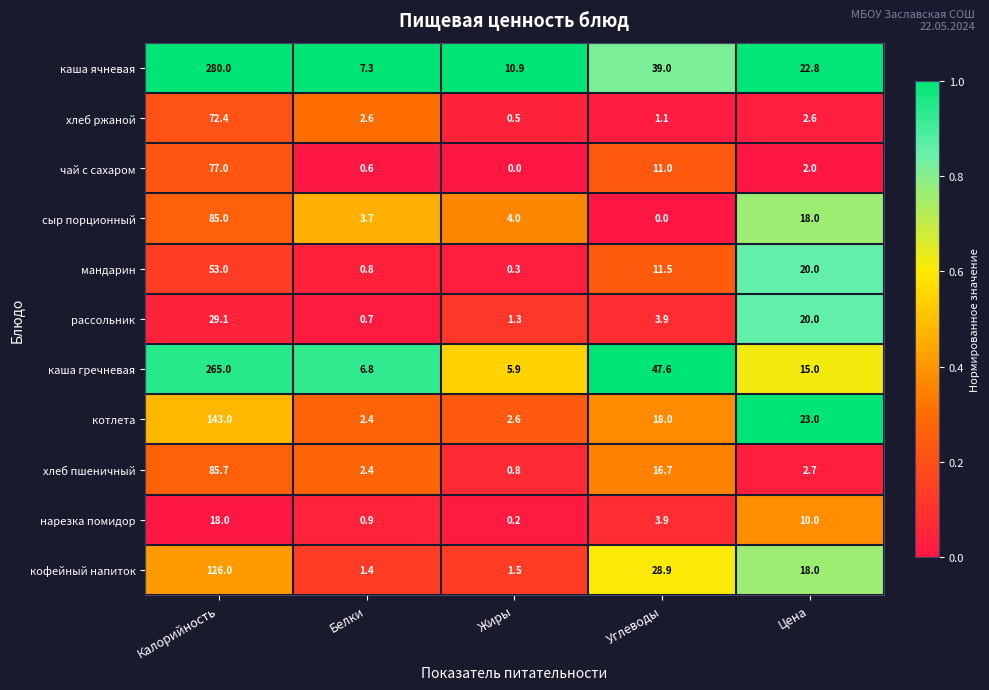

How many categories are shown in the chart?

5